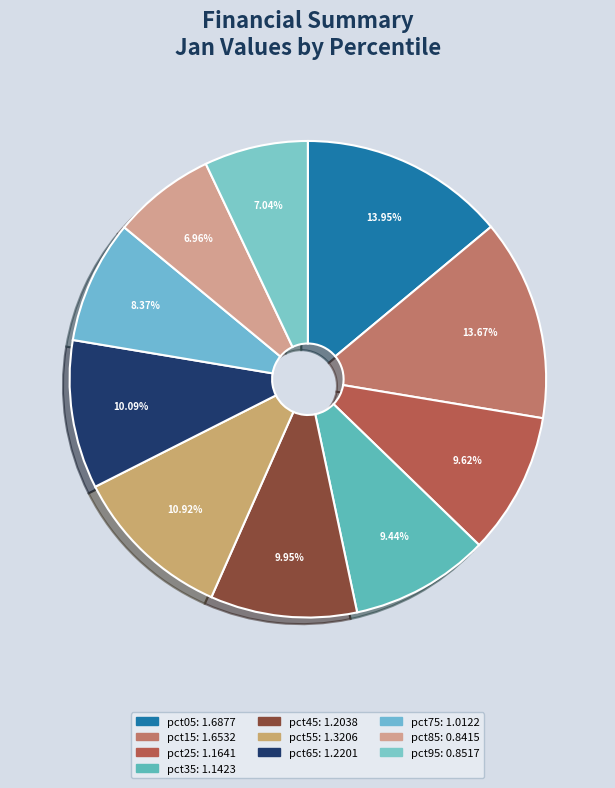

Is it true that pct25 is 24% of the pie?

False